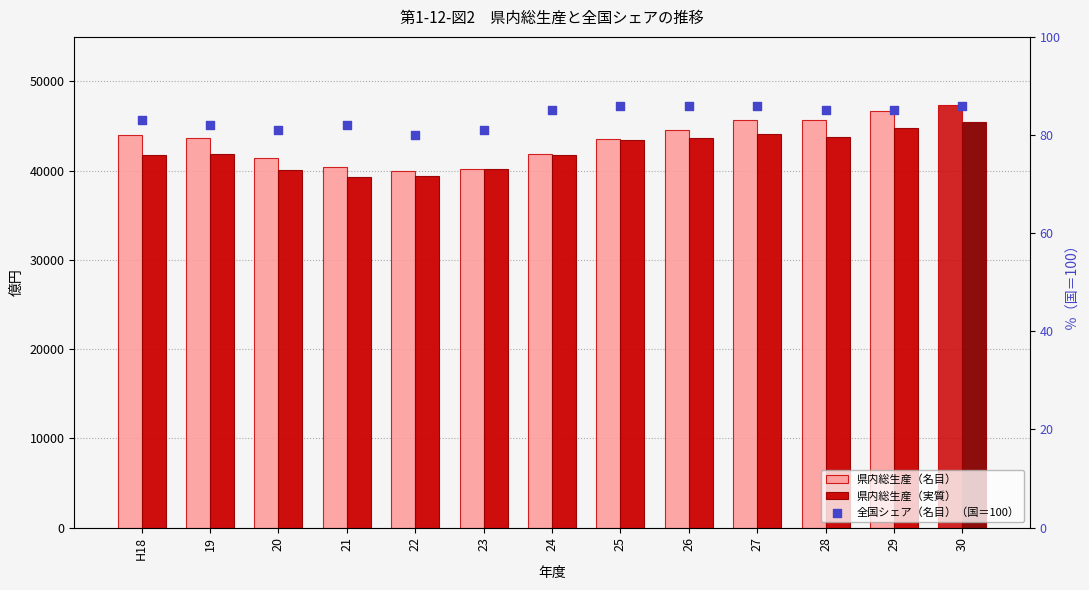

At which category is the sum across all series the highest?

30